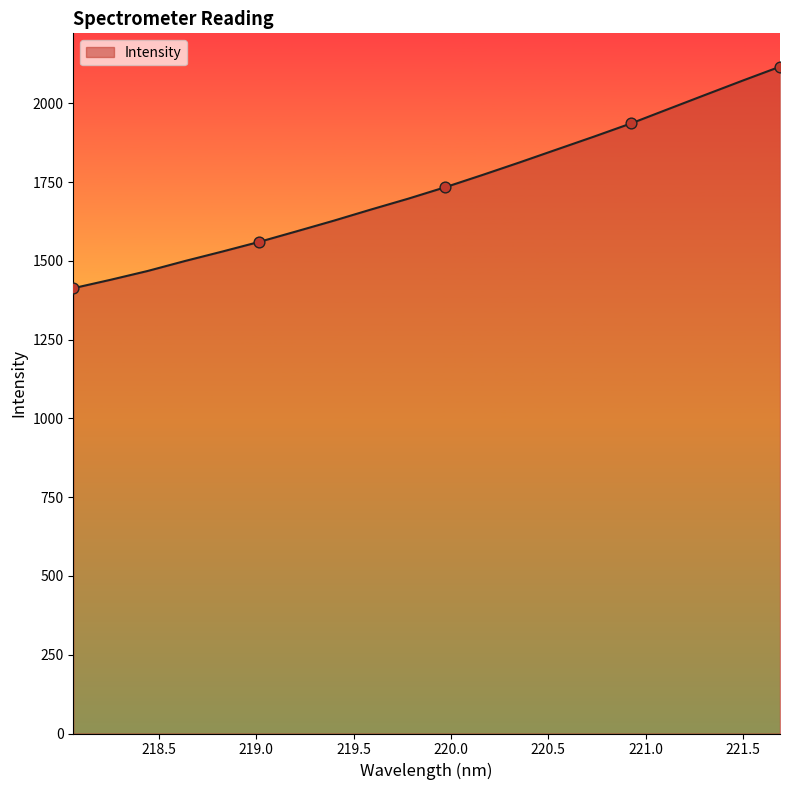

What is the greatest value displayed?

2116.7